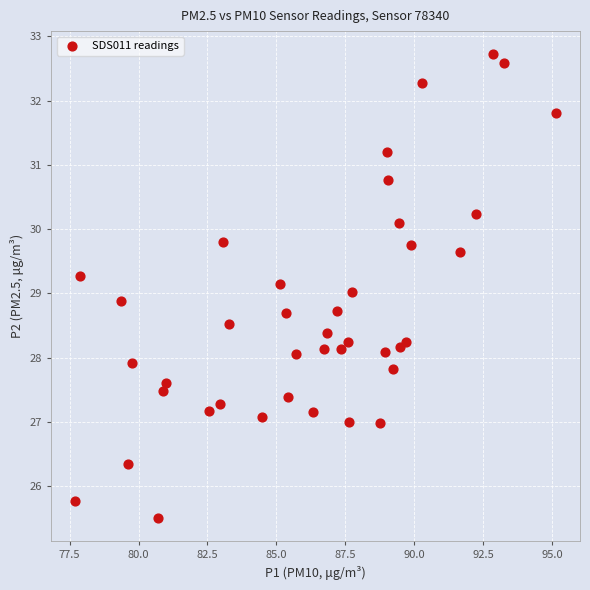

What is the range of Y values (max minus min)?

7.2